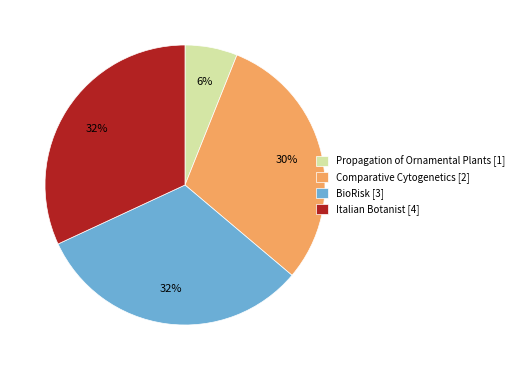

Combined, do Italian Botanist [4] and Comparative Cytogenetics [2] account for over 50%?

Yes